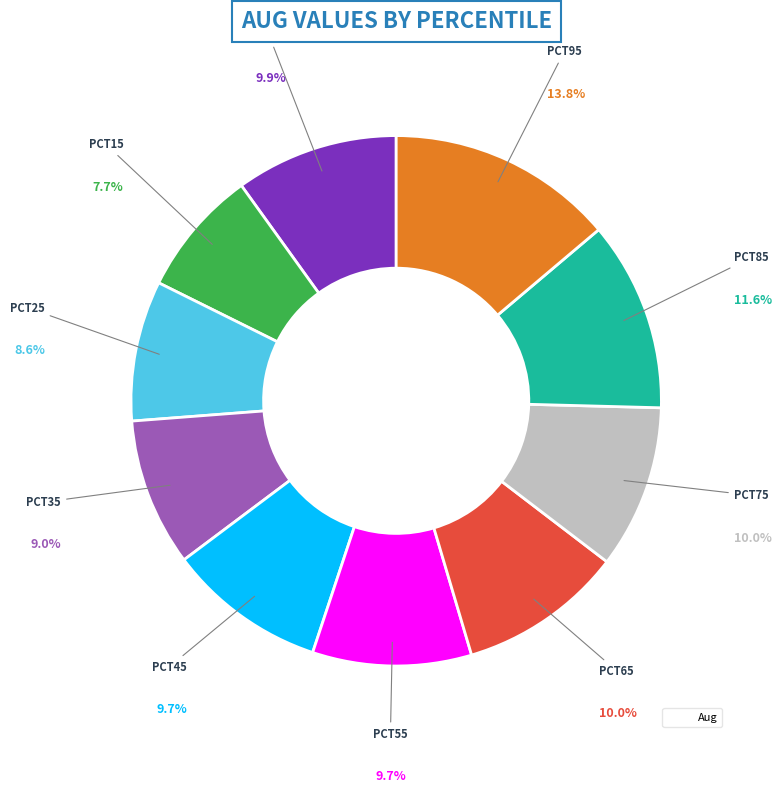

Count the number of slices in the pie.

10